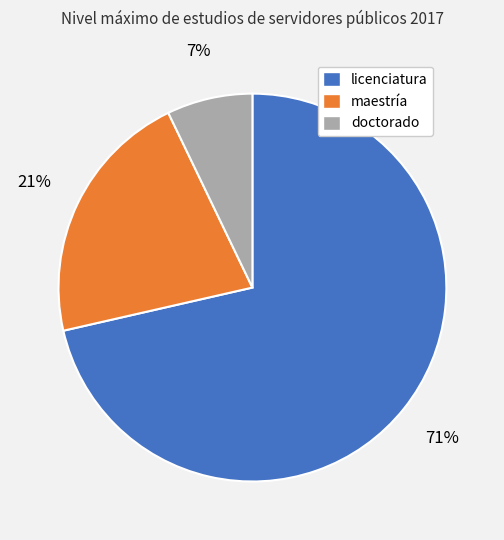

To the nearest percent, what percentage of the pie is doctorado?

7%